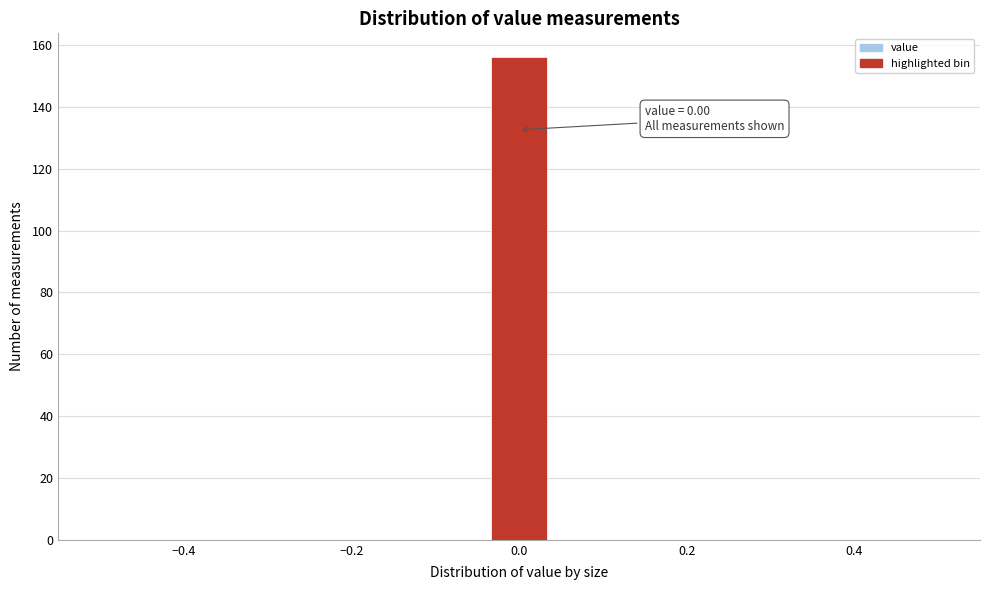

Around what value on the x-axis is the tallest bar? Give the approximate position of its centre, as read against the axis.

0.00